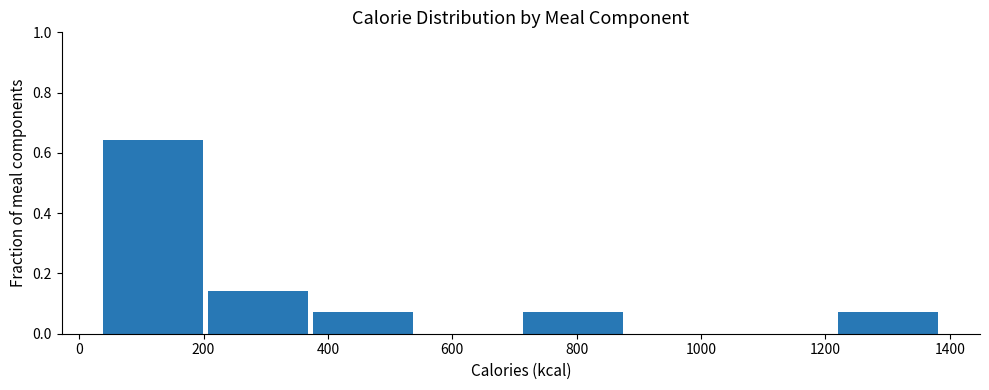

Which range on the x-axis has the tallest bar?

40 to 200